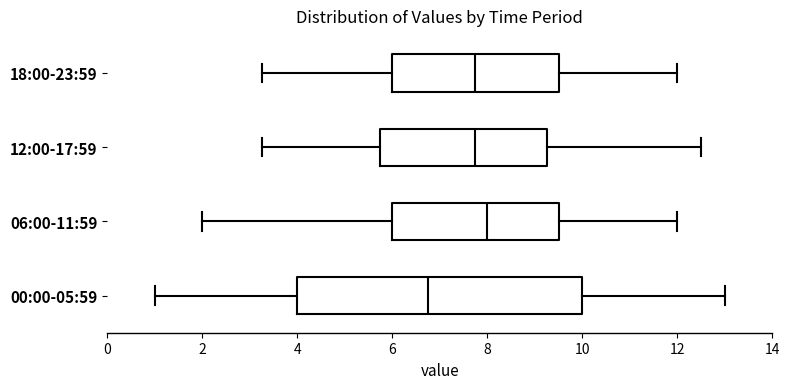

Which box has the furthest to the left median line?

00:00-05:59